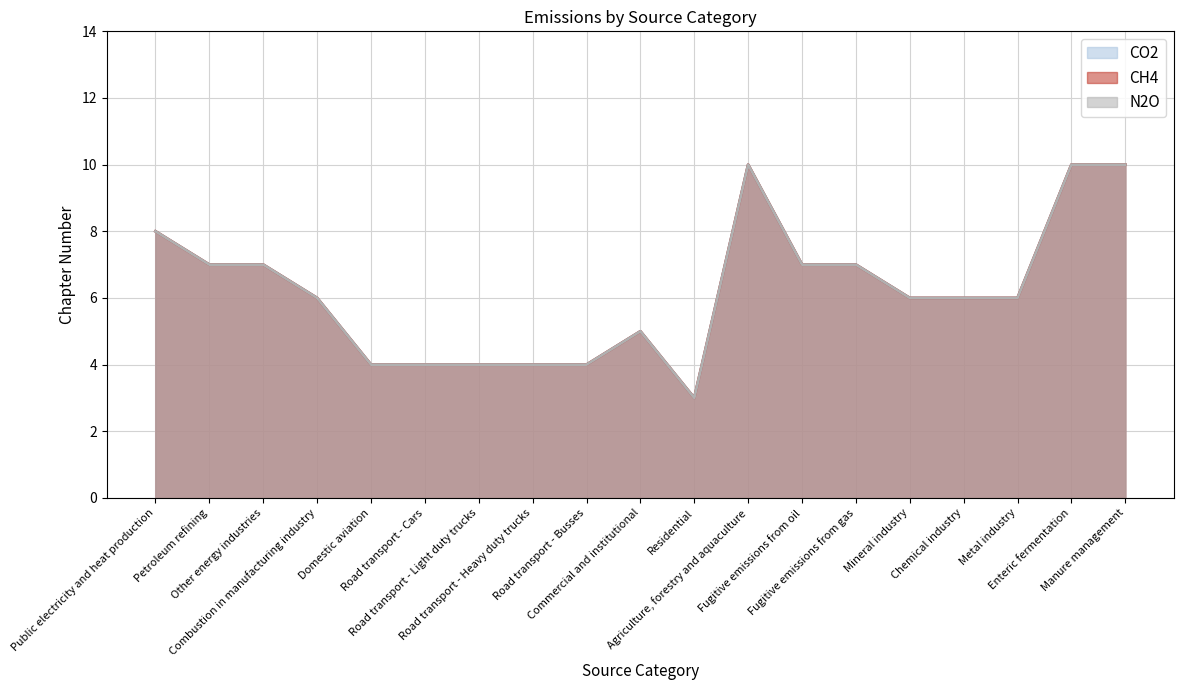

What are all the series names shown in the legend?

CO2, CH4, N2O